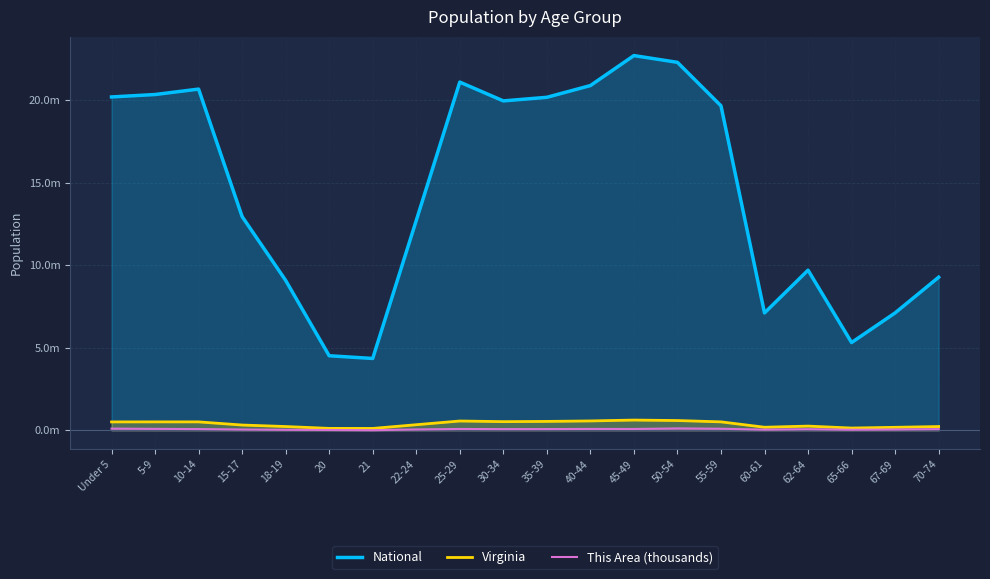

What value does the National series have at 35-39?

20.2